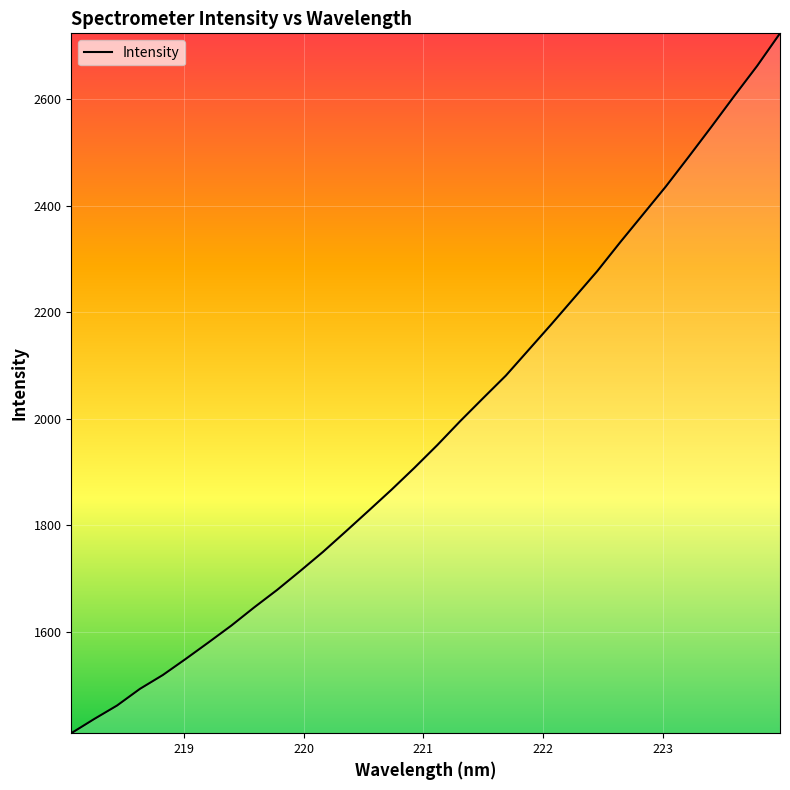

What is the smallest value displayed?

1410.2